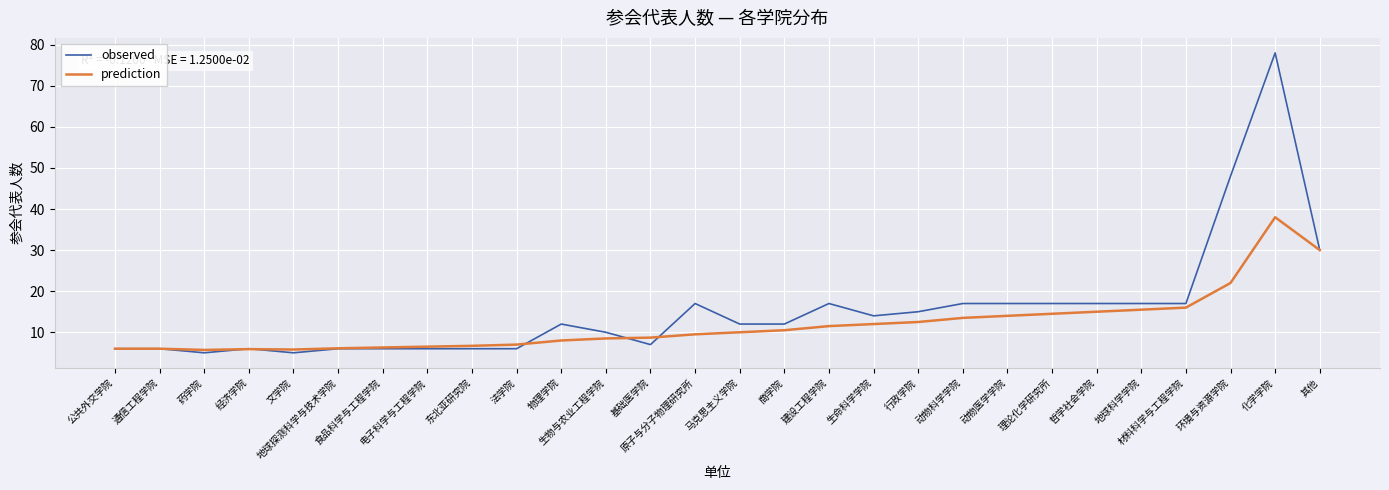

Which series has the largest range (max minus min)?

observed